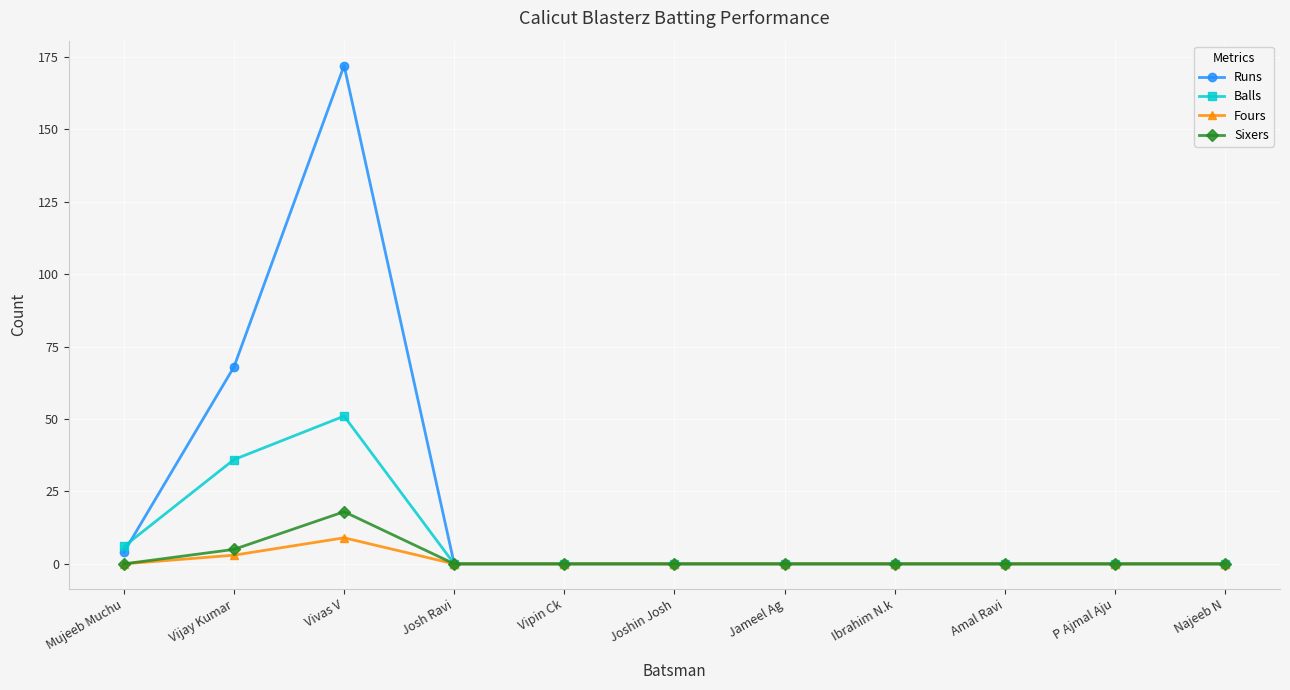

What is the value of the Balls point at the 2nd from the left?

36